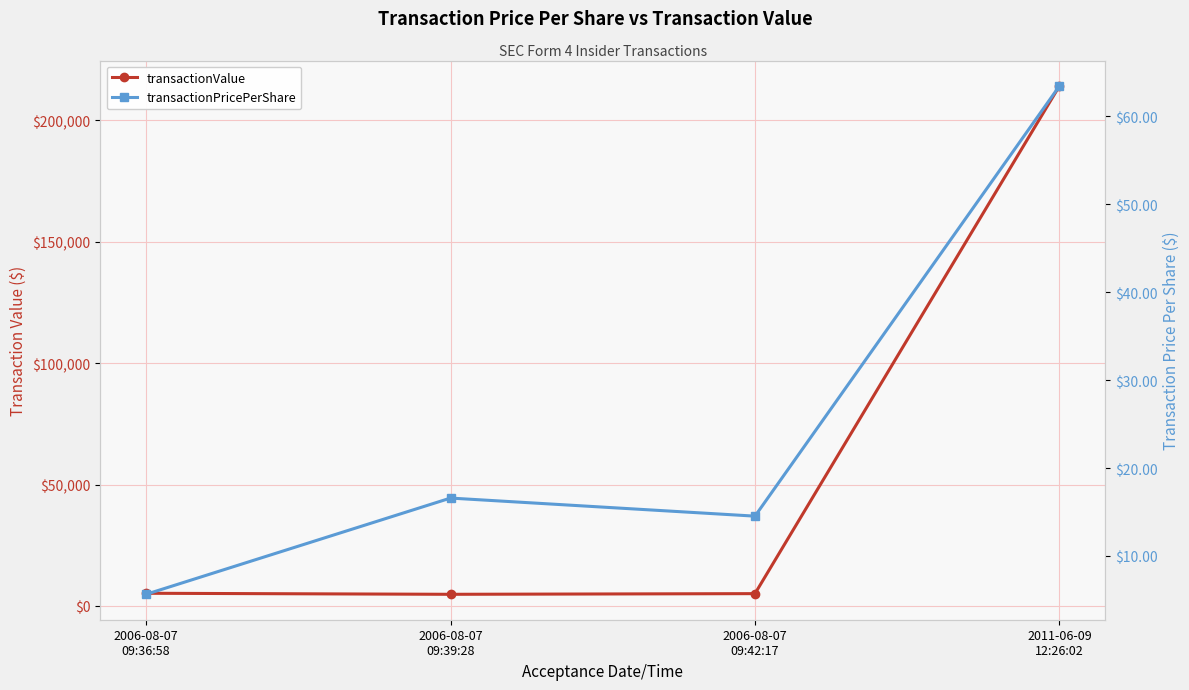

True or false: transactionValue and transactionPricePerShare cross at least once.

False